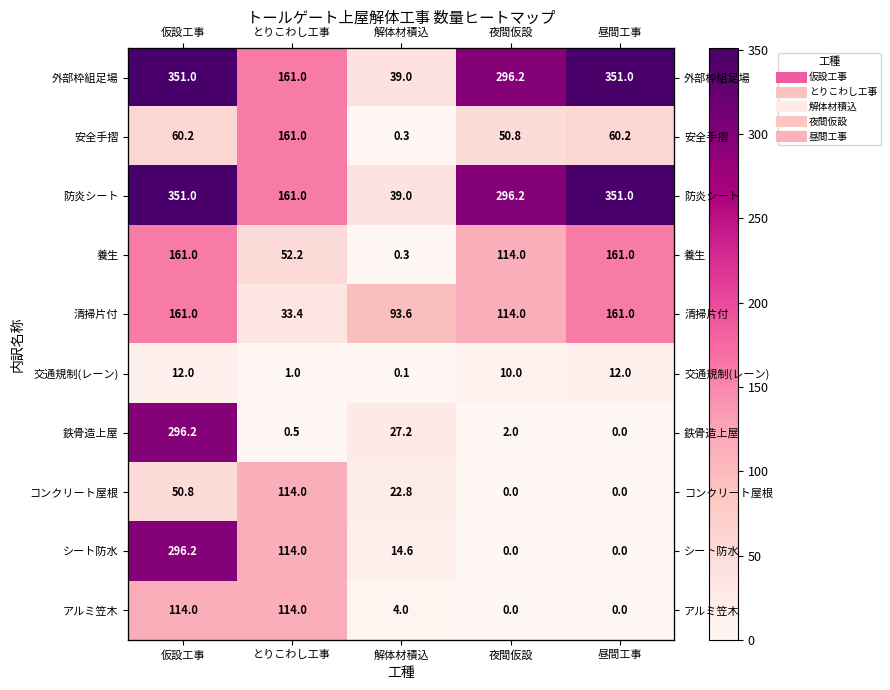

True or false: シート防水 has a value of 296.2 at 仮設工事.

True